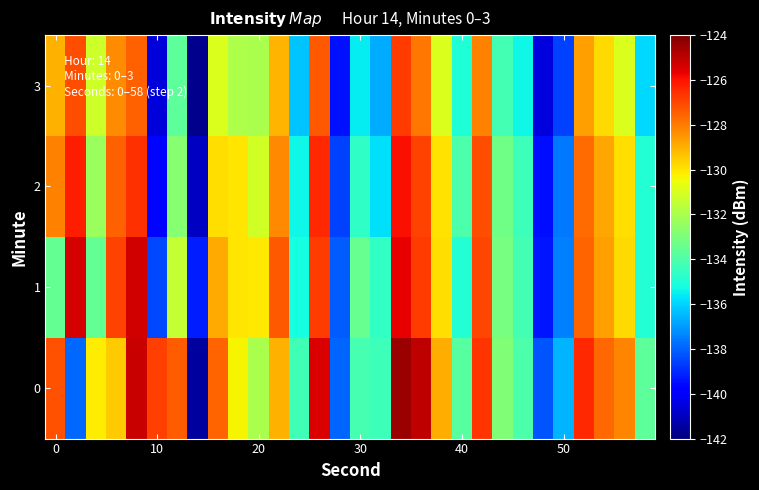

What is the greatest value displayed?

-124.5